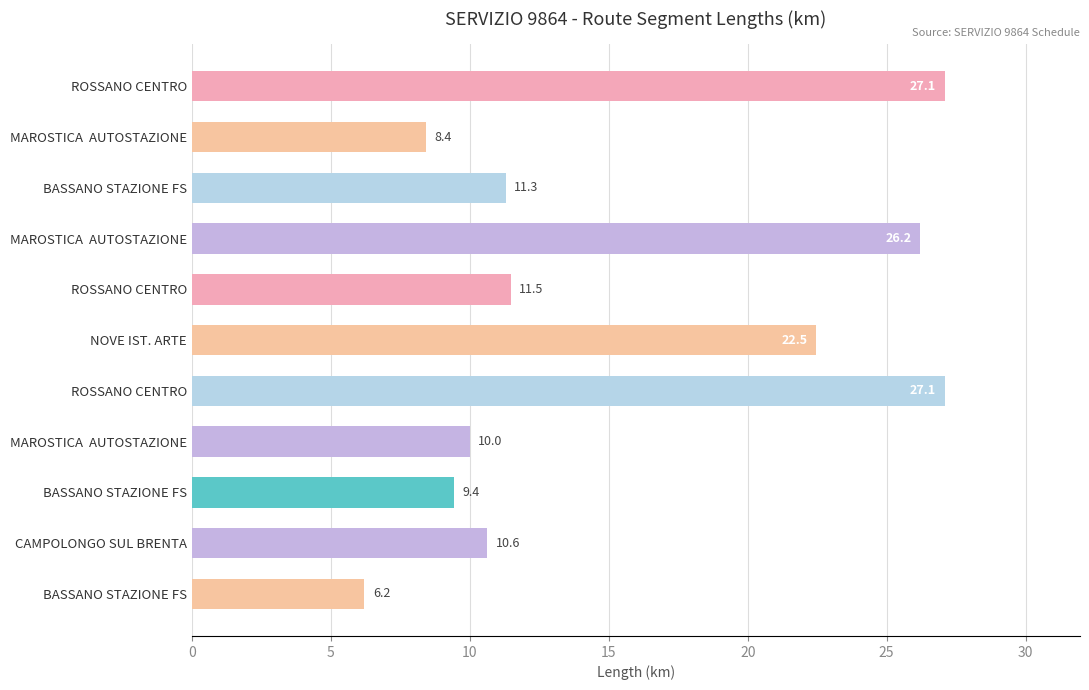

Count the number of values greater than 11.

6